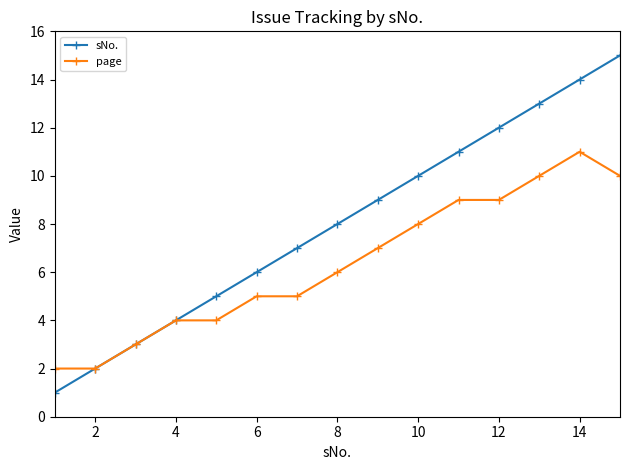

List the series in order of their peak value, highest first.

sNo., page